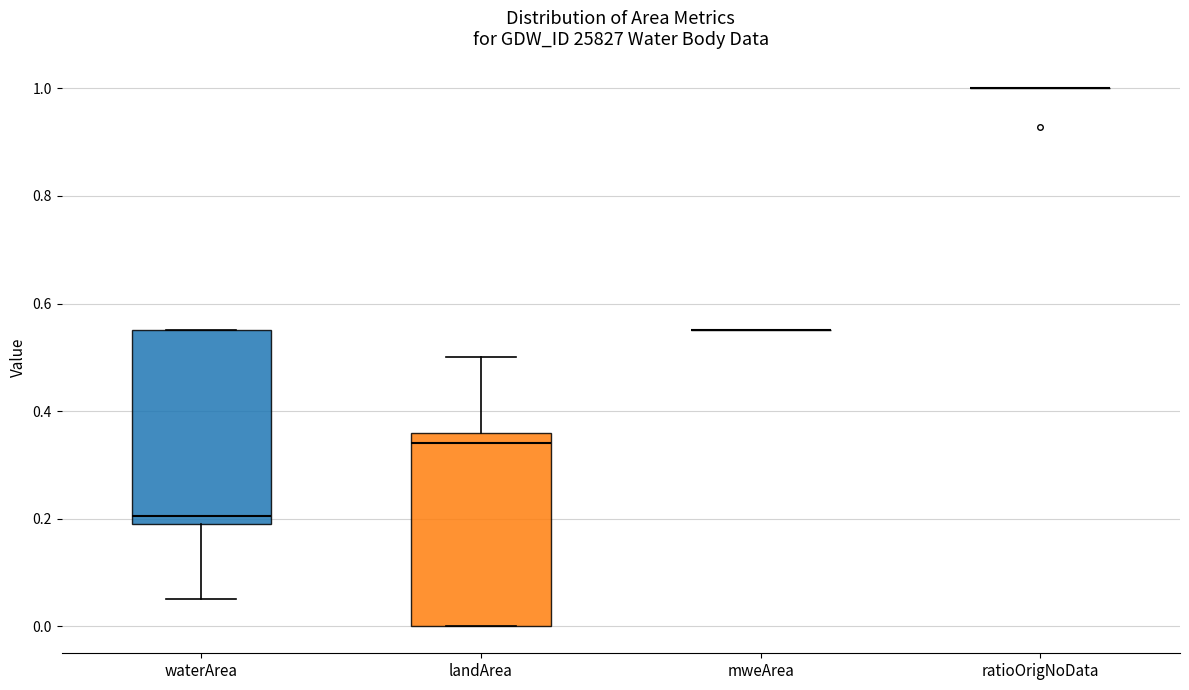

Reading left to right, transcribe this box plot: for each box, give where its median line is, the range the box spans, and where its two whiskers end, as read against the y-axis. The values are not printed on the chart, so give them approximately, as read against the axis.

waterArea: median 0.20 (just above the box's lower edge), box 0.20 to 0.56, whiskers 0.06 to 0.56
landArea: median 0.34, box 0.00 to 0.36, whiskers 0.00 to 0.50
mweArea: box collapsed to a line at 0.56, whiskers 0.56 to 0.56
ratioOrigNoData: box collapsed to a line at 1.00, whiskers 1.00 to 1.00